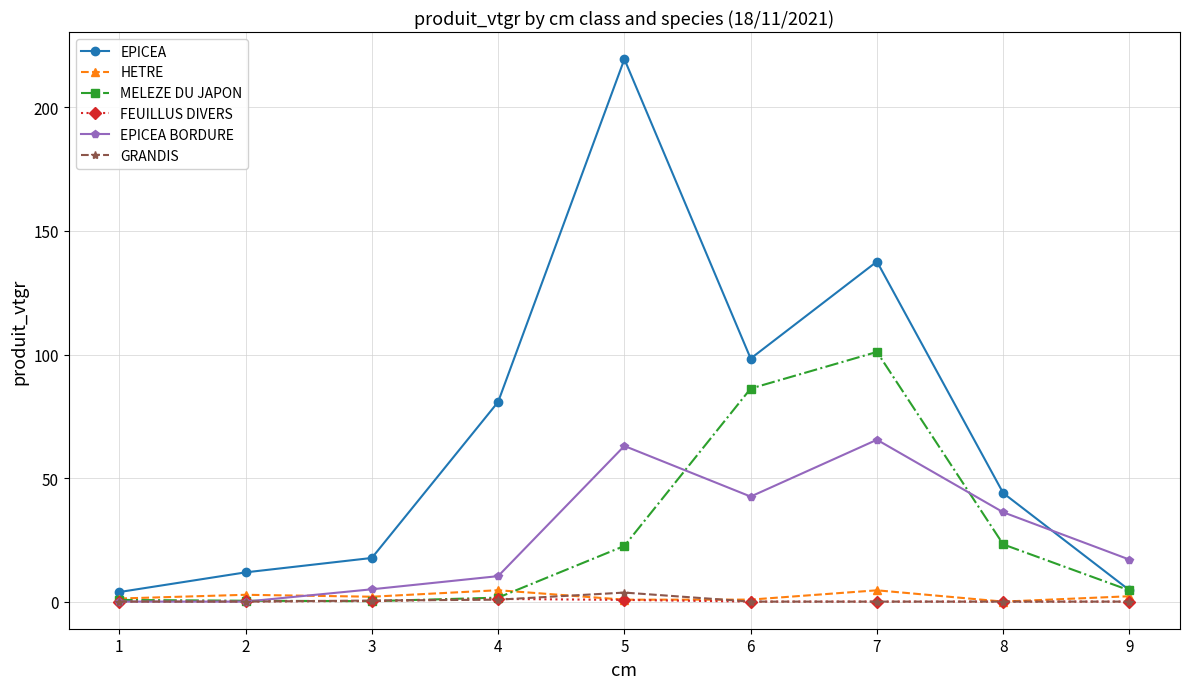

Is the value of EPICEA BORDURE at 6 greater than the value of HETRE at 3?

Yes